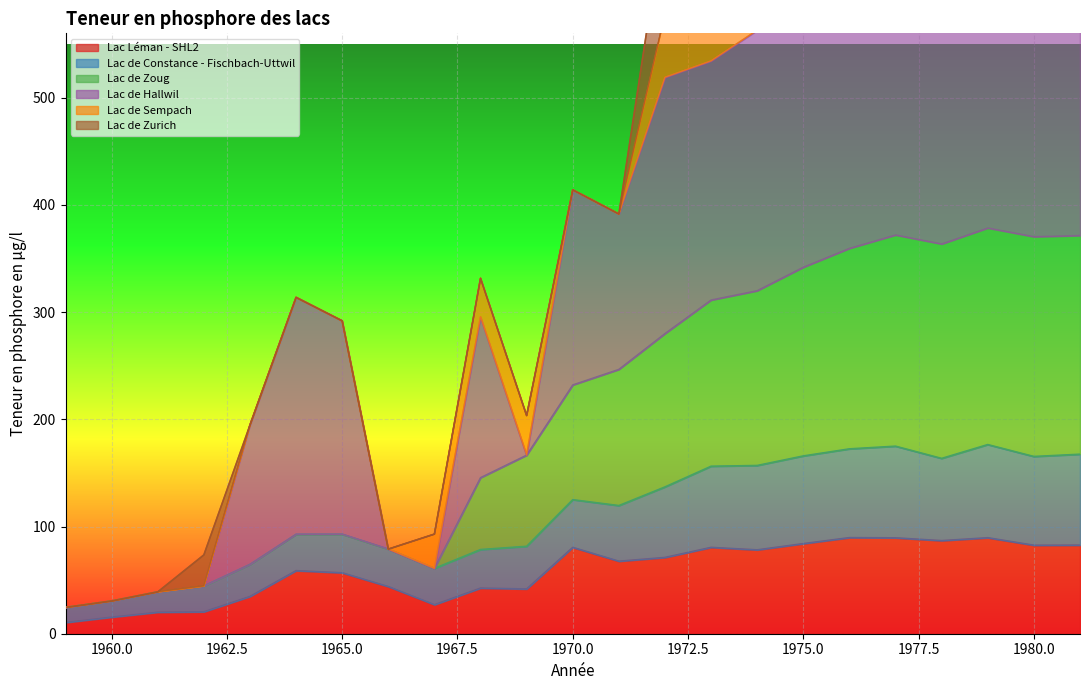

Read the Lac de Constance - Fischbach-Uttwil value at 1963.

64.6